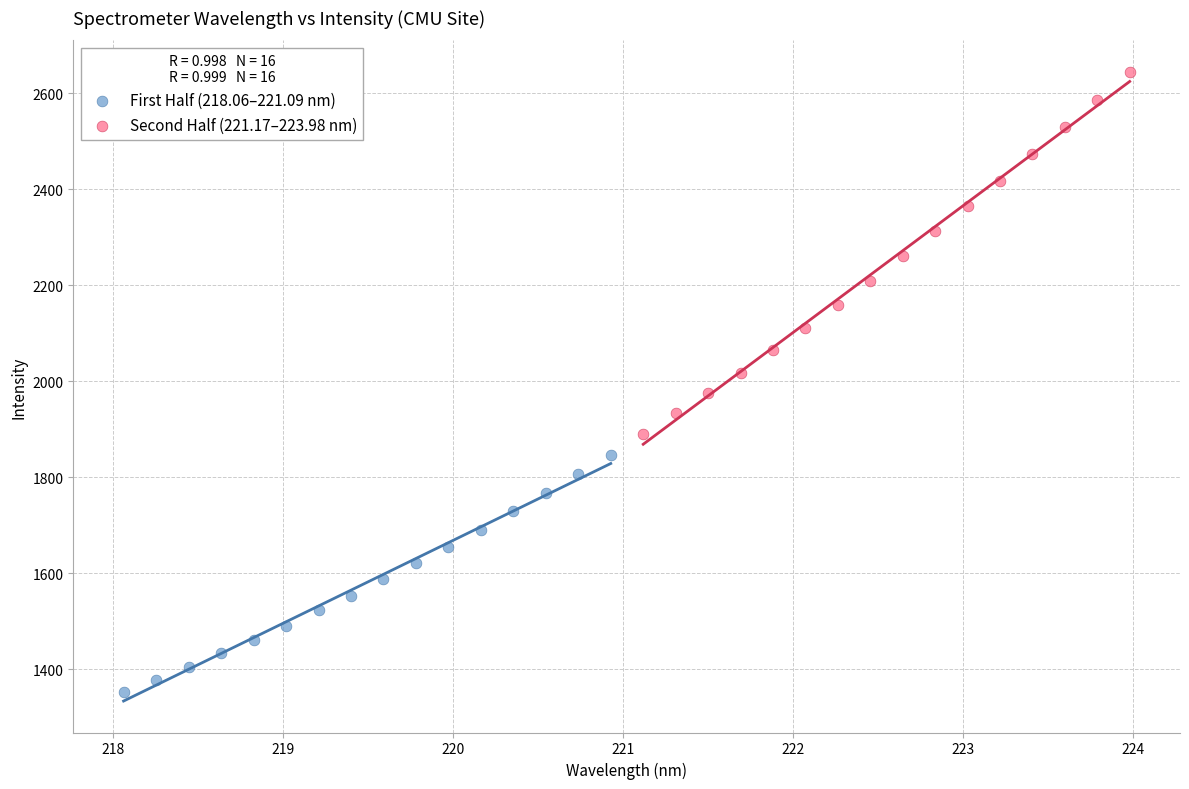

Which series reaches the minimum Y coordinate?

First Half (218.06–221.09 nm)